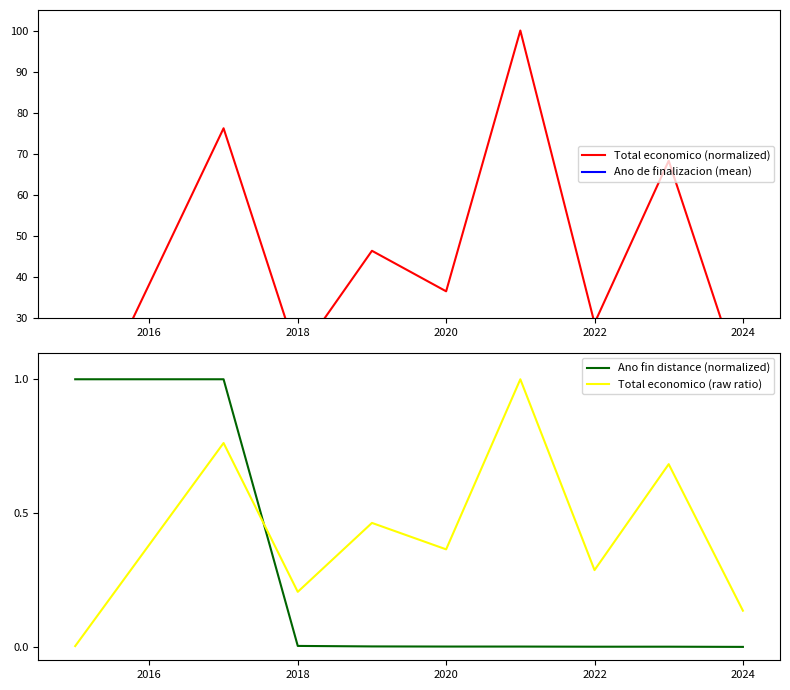

True or false: Total economico (raw ratio) and Ano de finalizacion (mean) cross at least once.

False